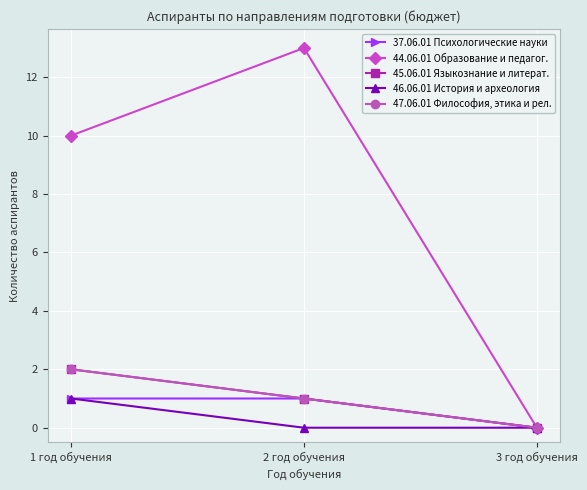

Rank the categories by 46.06.01 История и археология value from lowest to highest.

2 год обучения, 3 год обучения, 1 год обучения